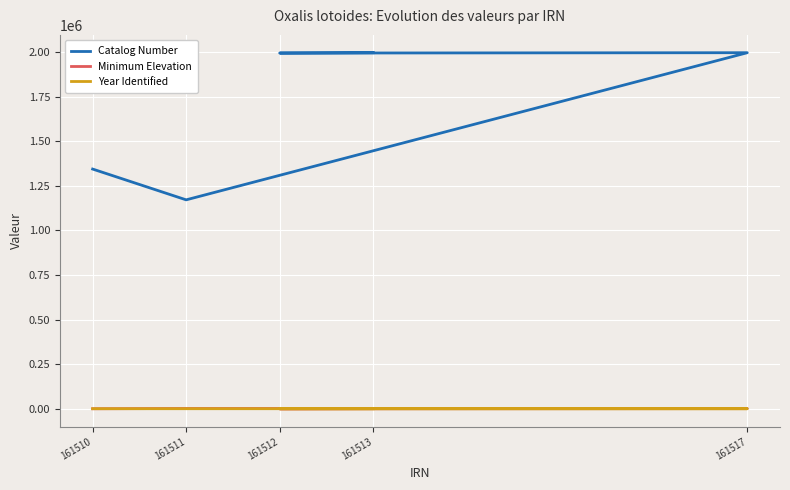

Reading left to right, extract all data points from this chart.

Catalog Number: 161513=1995364	161512=1993350	161517=1995297	161511=1171485	161510=1343869
Minimum Elevation: 161513=2550	161512=1450	161517=2550	161511=3200	161510=1800
Year Identified: 161513=1993	161512=1993	161517=1993	161511=1960	161510=1993